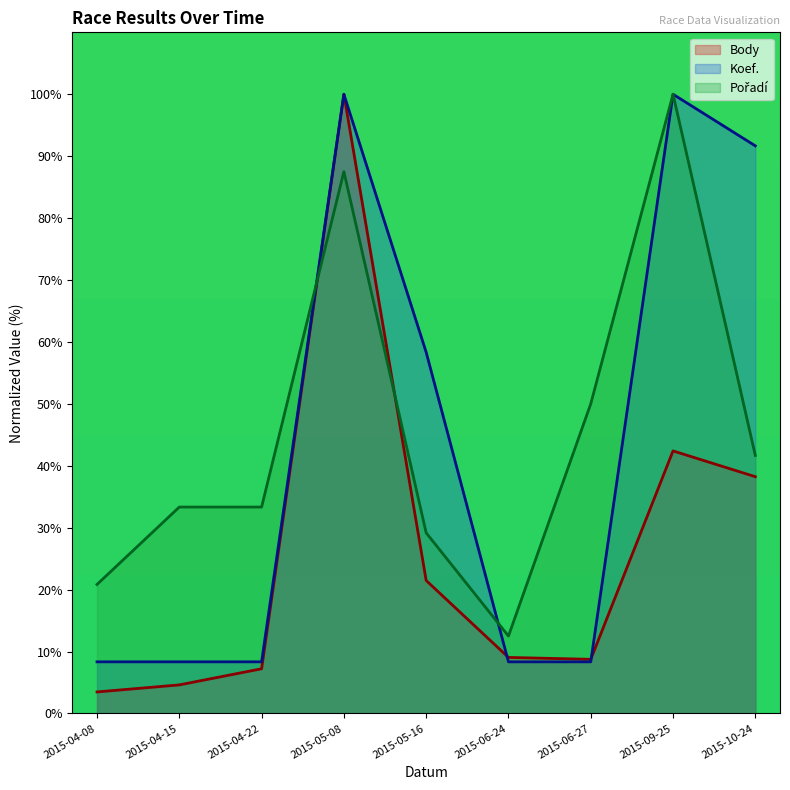

Does the chart have visible grid lines?

No